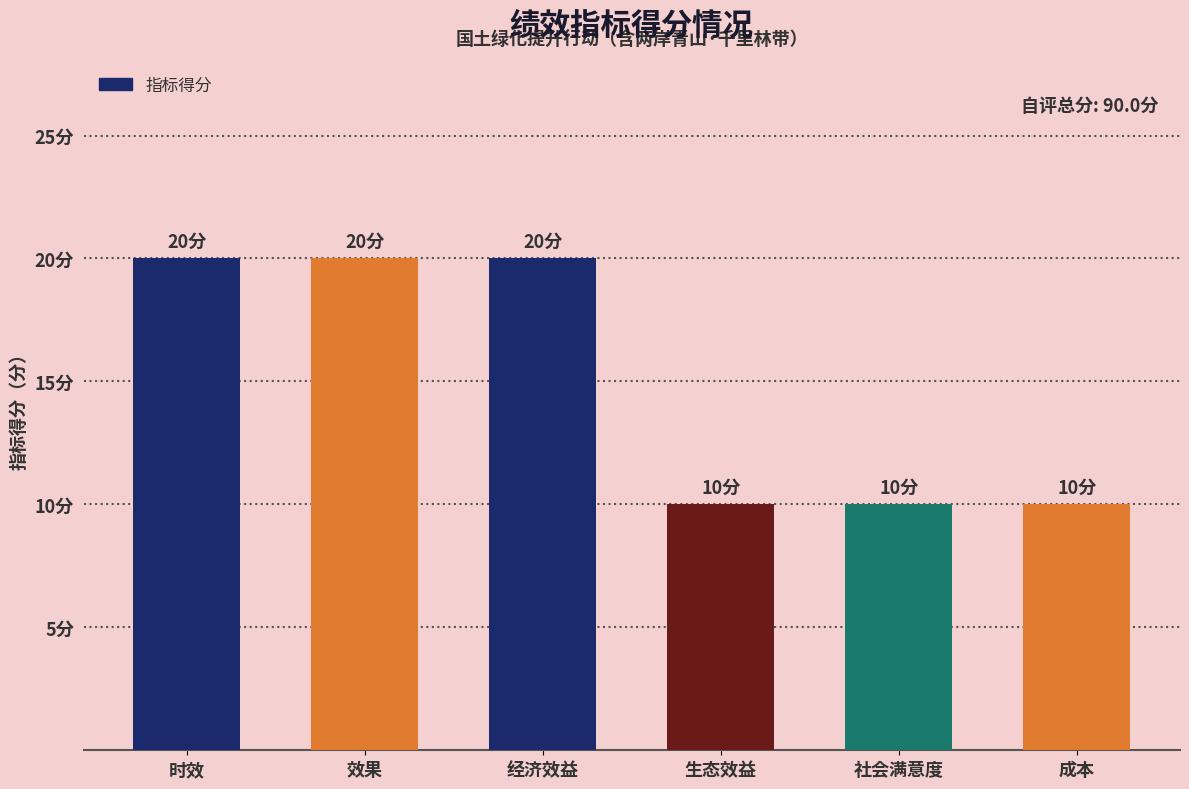

What is the change in value from 时效 to 生态效益?

-10